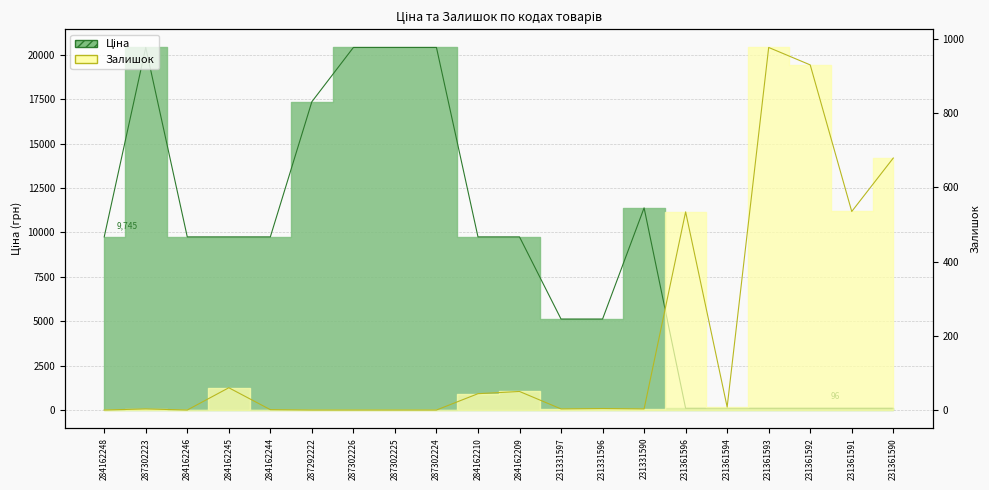

Rank the categories by Залишок value from highest to lowest.

231361593, 231361592, 231361590, 231361591, 231361596, 284162245, 284162209, 284162210, 231361594, 231331596, 287302223, 231331597, 231331590, 284162244, 284162248, 284162246, 287292222, 287302226, 287302225, 287302224